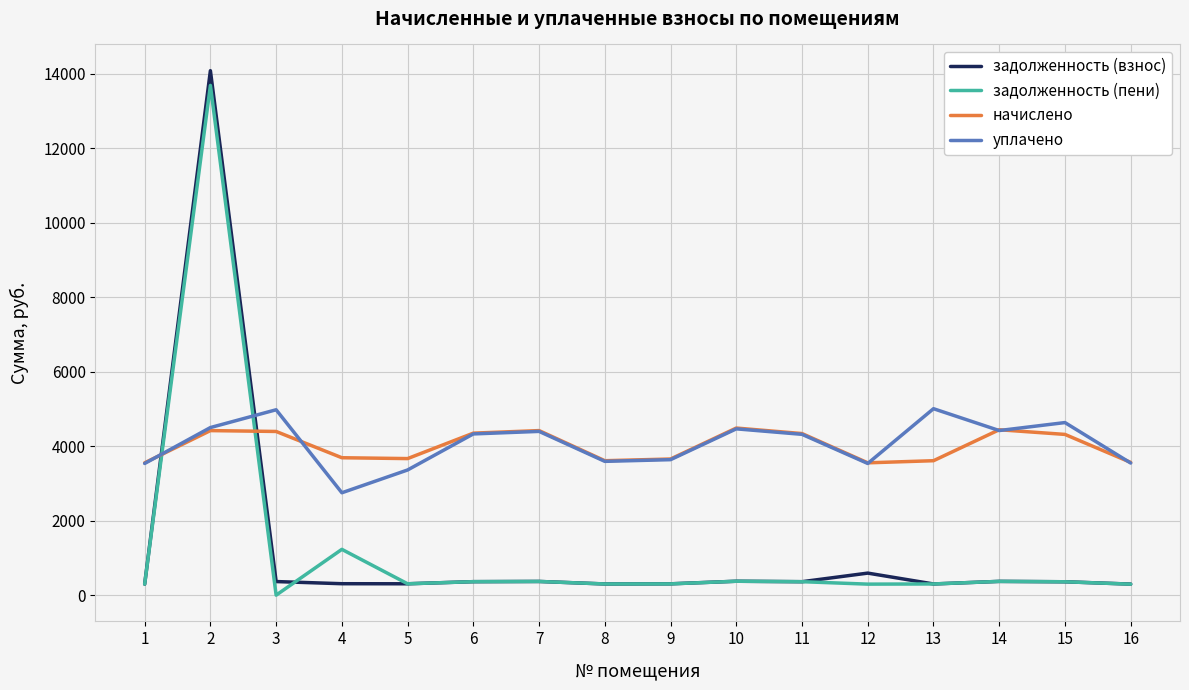

Is it true that начислено equals 3689.8 at 4?

True